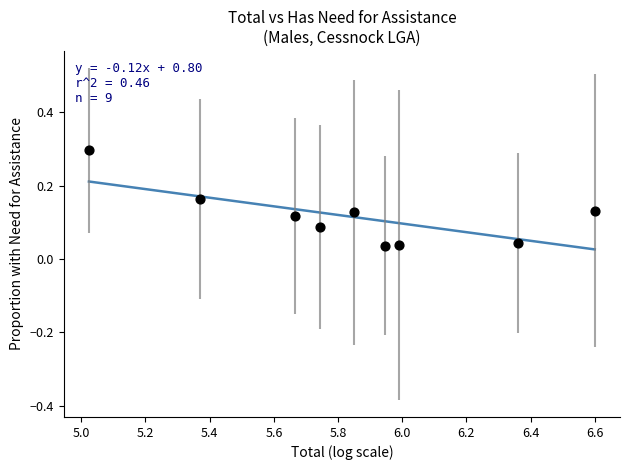

What is the range of Y values (max minus min)?

0.3